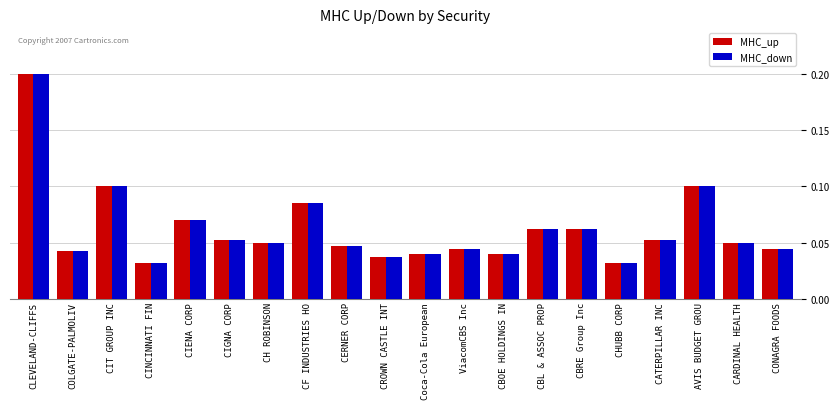

Count the MHC_down values in the range 0 to 1.

20